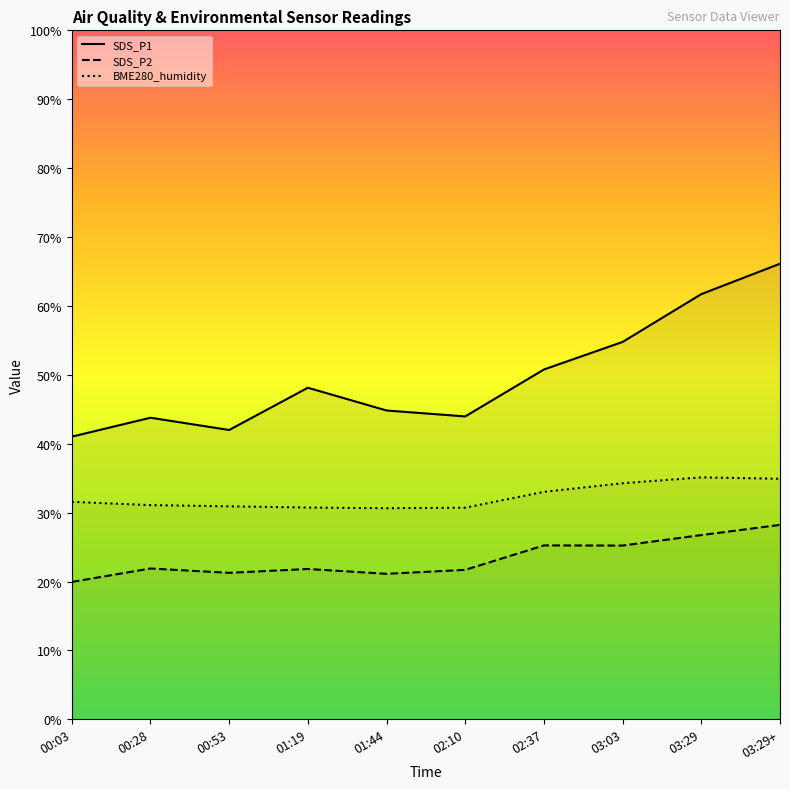

What is the total value across all series at 00:03?

92.6